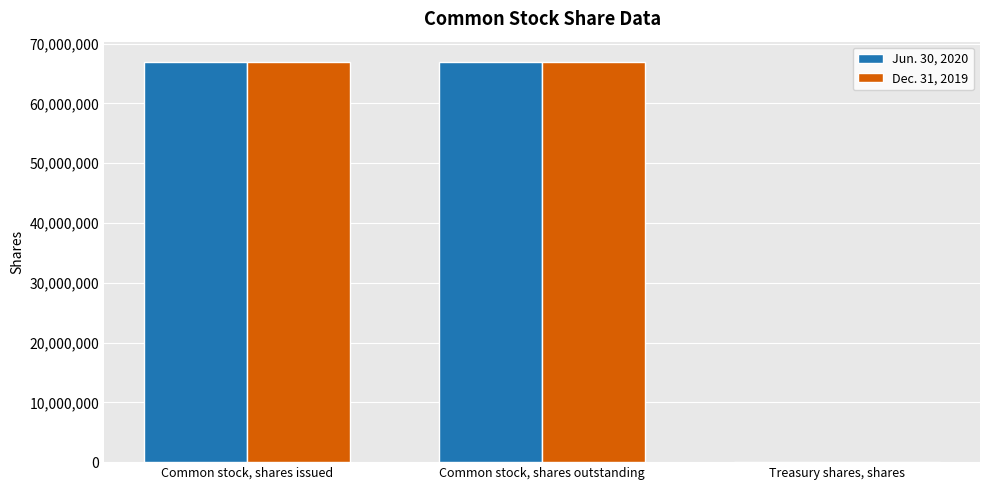

What is the total value across all series at Common stock, shares outstanding?

133897682